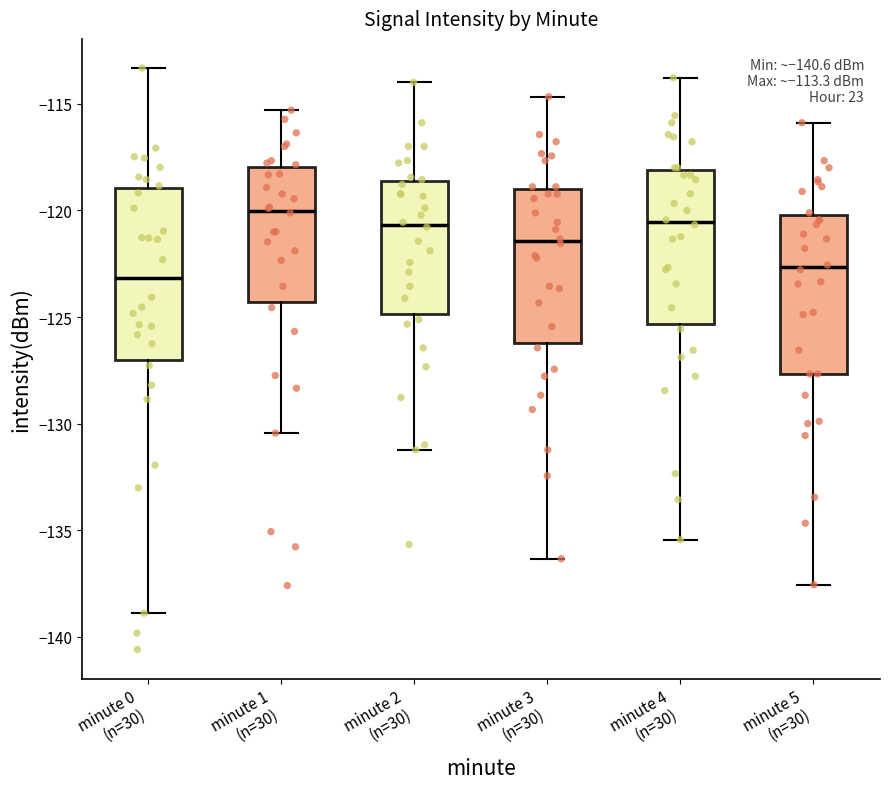

Which box's median line is the highest?

minute 1 (n=30)